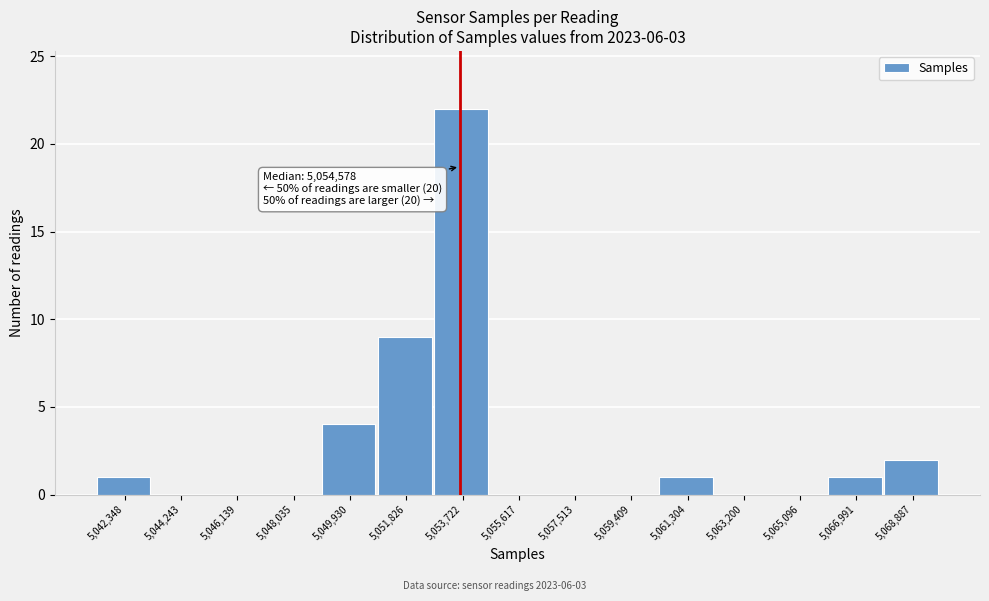

Reading right to left, what are all the values shown in this chart?

5,068,887=2	5,066,991=1	5,065,096=0	5,063,200=0	5,061,304=1	5,059,409=0	5,057,513=0	5,055,617=0	5,053,722=22	5,051,826=9	5,049,930=4	5,048,035=0	5,046,139=0	5,044,243=0	5,042,348=1